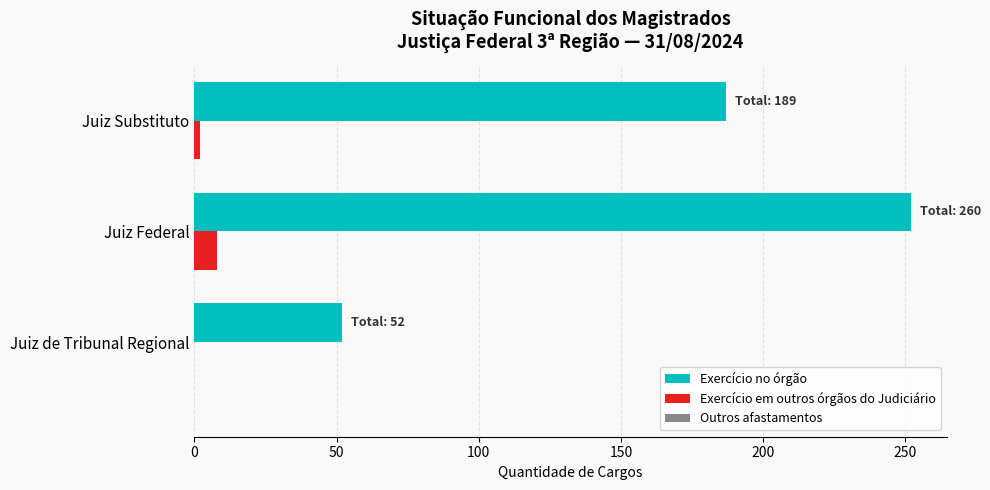

Between Juiz Federal and Juiz Substituto, which series saw the biggest shift?

Exercício no órgão